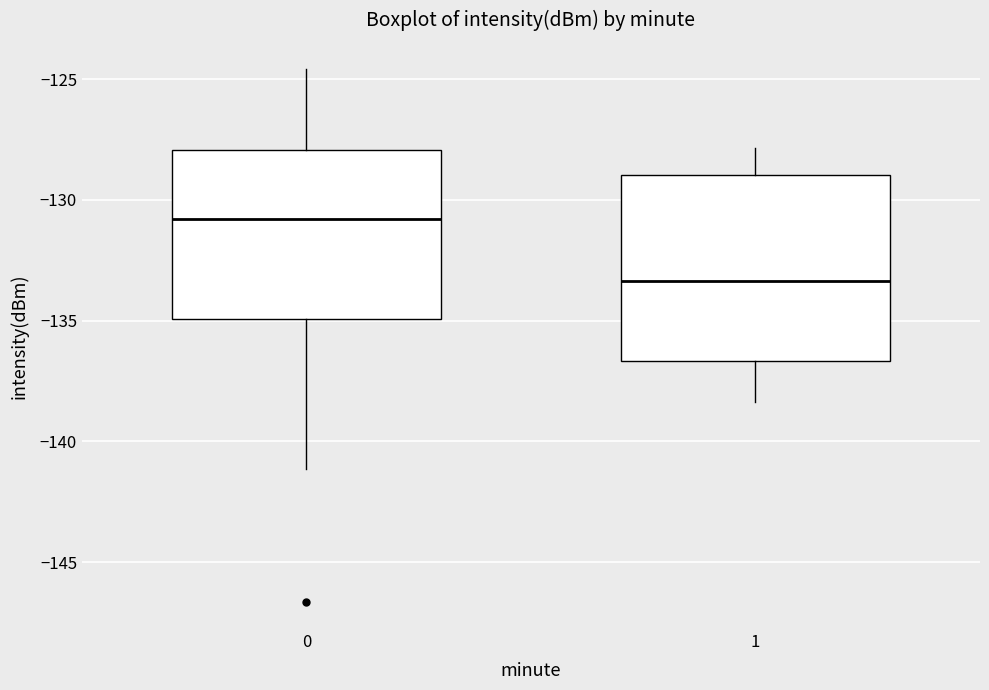

Which box's median line is the lowest?

1